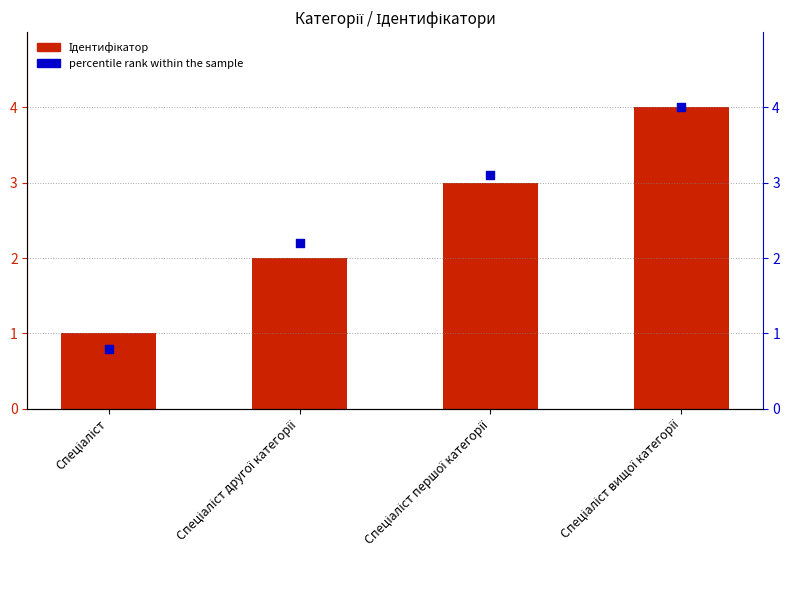

What is the total value across all series at Спеціаліст вищої категорії?

8.0